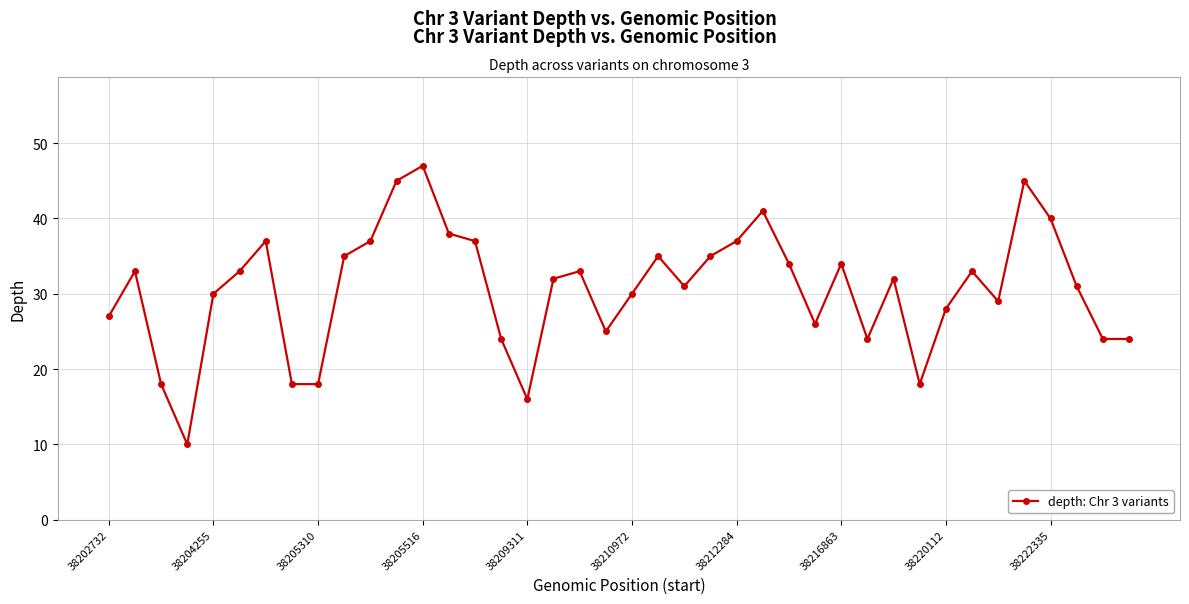

What is the value of the 3rd point from the left?

18